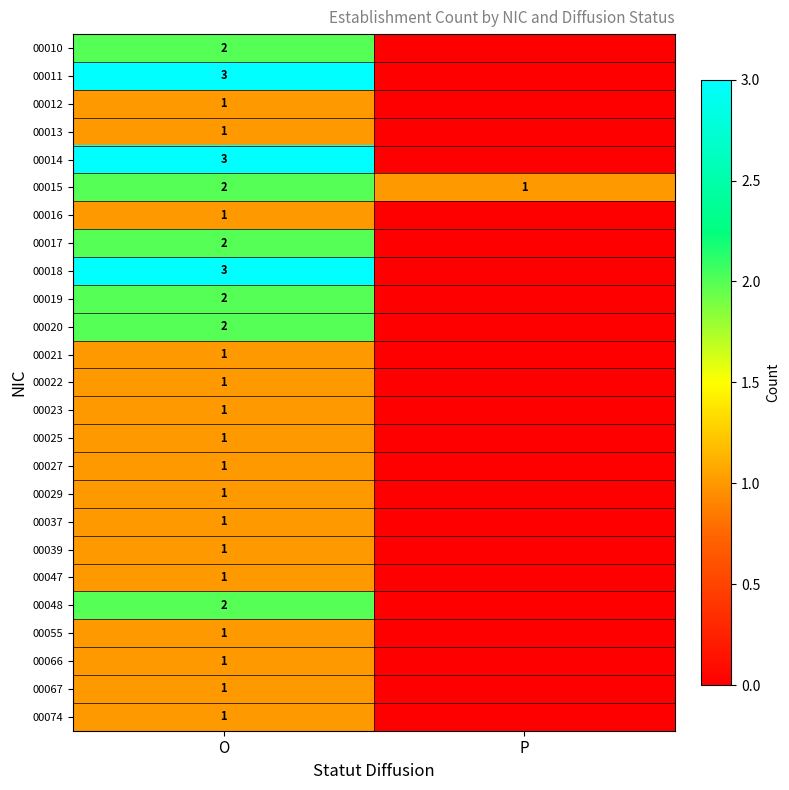

Is it true that 00048 equals 3 at O?

False